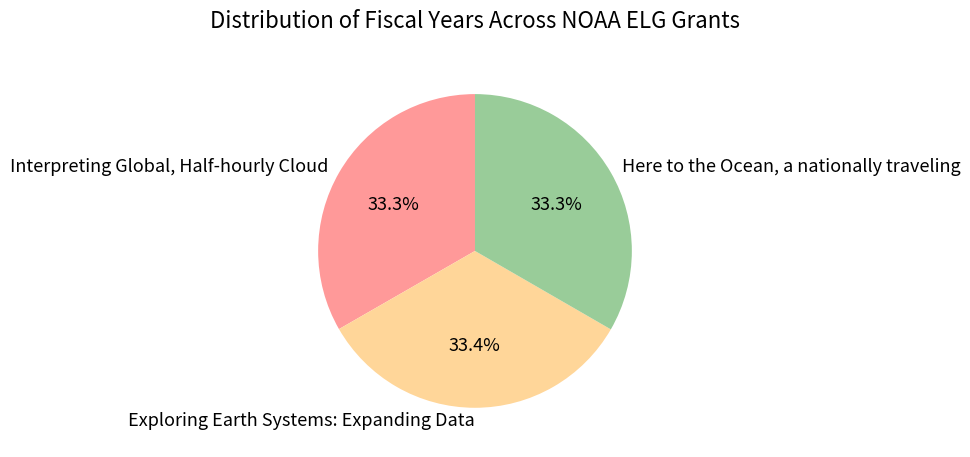

The Exploring Earth Systems: Expanding Data slice represents 27% of the pie. True or false?

False